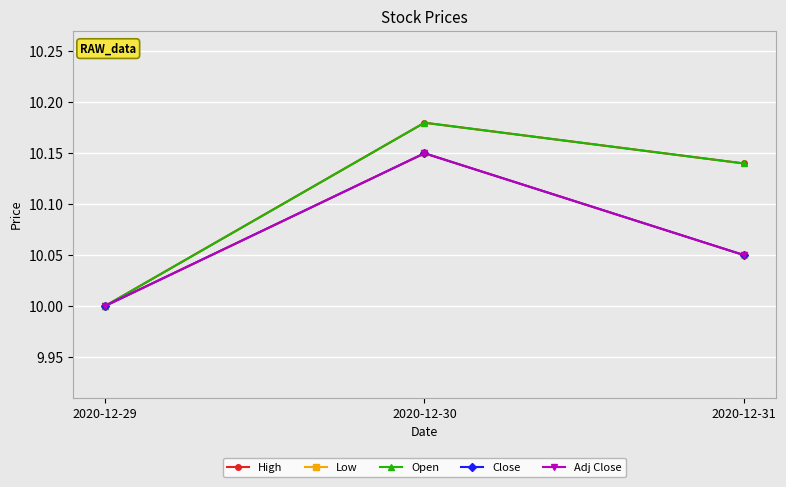

Is this an area chart (filled region under the line)?

No